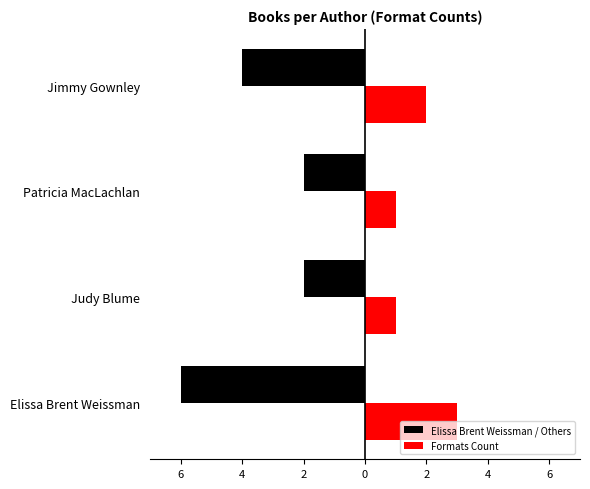

What are all the series names shown in the legend?

Elissa Brent Weissman / Others, Formats Count